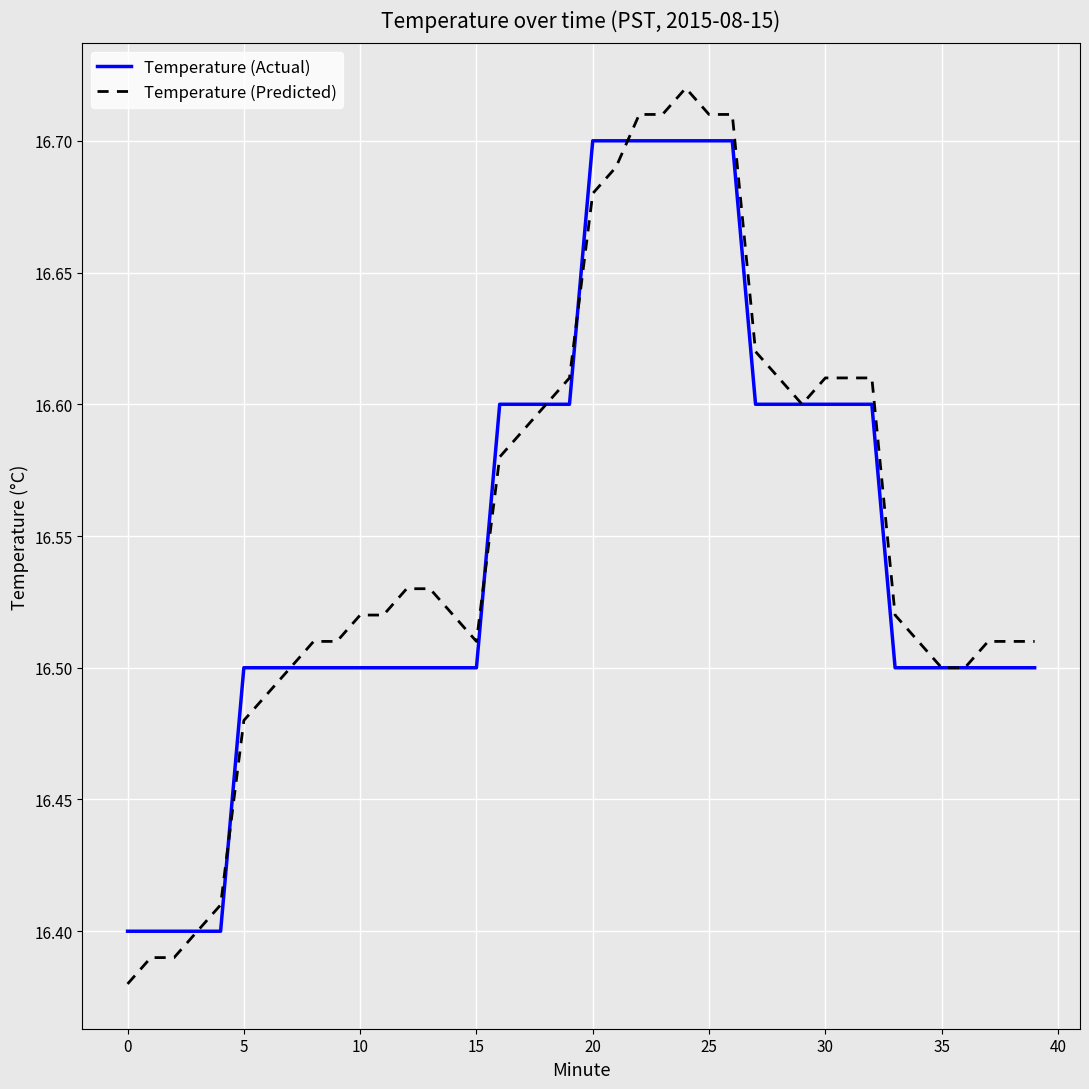

Which series has the largest range (max minus min)?

Temperature (Predicted)